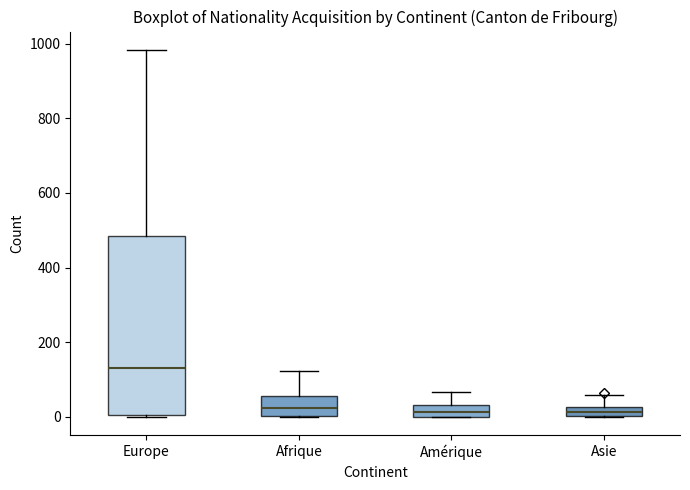

Comparing the boxes themselves (not the whiskers), which one is the tallest?

Europe